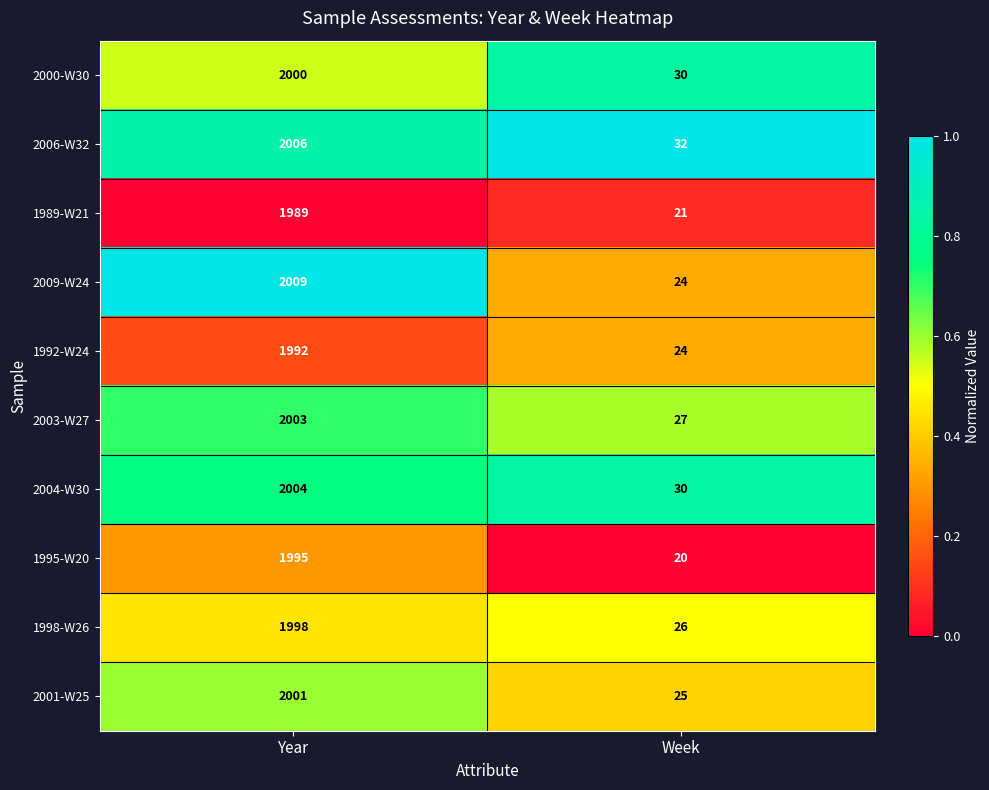

Reading left to right, transcribe all the data shown in this chart.

2000-W30: Year=2000	Week=30
2006-W32: Year=2006	Week=32
1989-W21: Year=1989	Week=21
2009-W24: Year=2009	Week=24
1992-W24: Year=1992	Week=24
2003-W27: Year=2003	Week=27
2004-W30: Year=2004	Week=30
1995-W20: Year=1995	Week=20
1998-W26: Year=1998	Week=26
2001-W25: Year=2001	Week=25